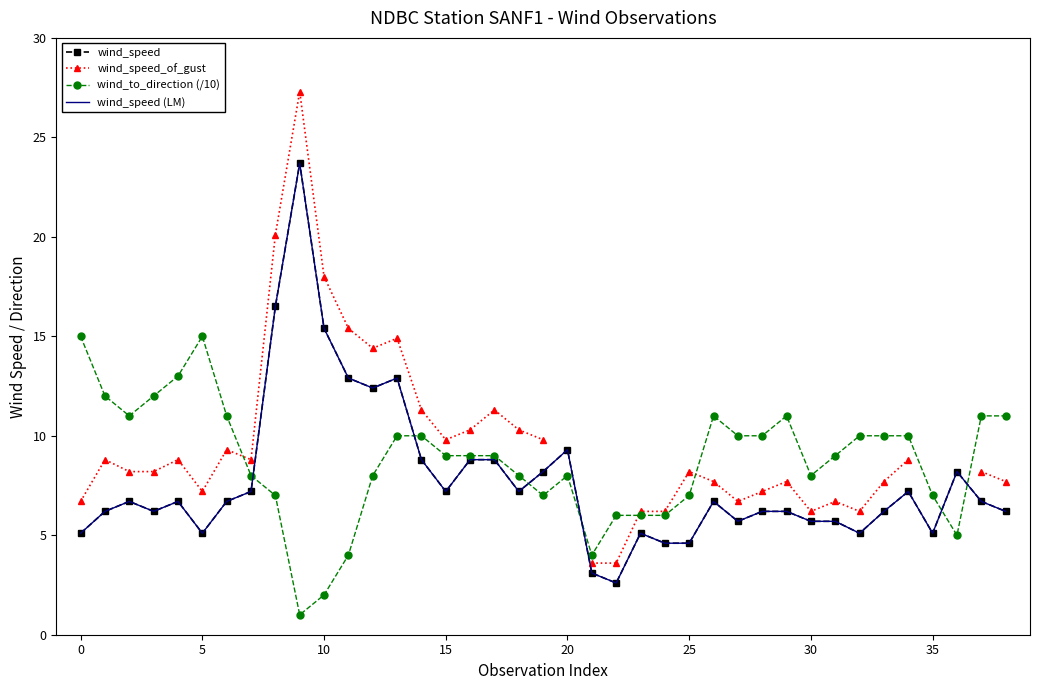

What are all the series names shown in the legend?

wind_speed, wind_speed_of_gust, wind_to_direction (/10), wind_speed (LM)